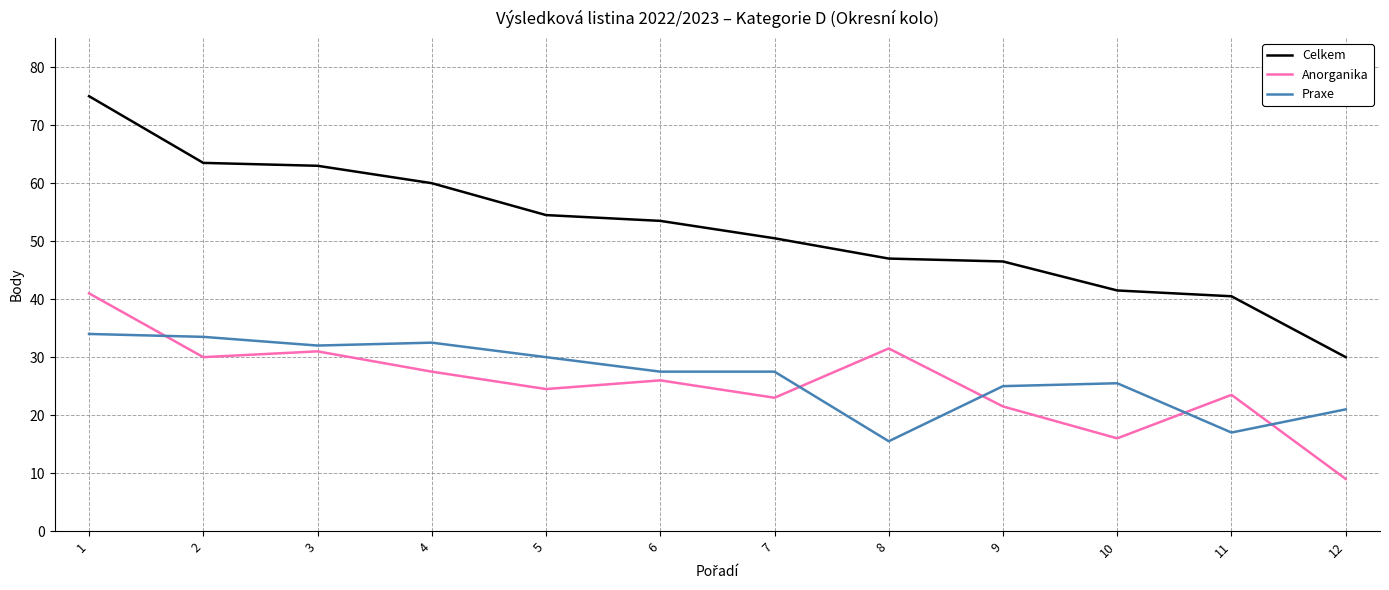

What is the sum of all Praxe values?

321.0